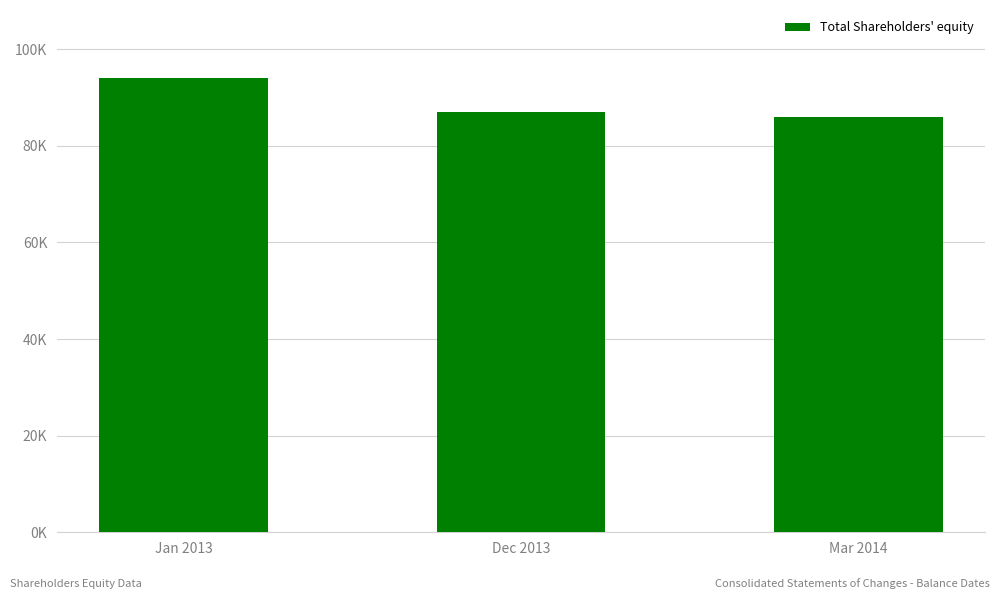

Reading right to left, extract all data points from this chart.

85918	87020	93994